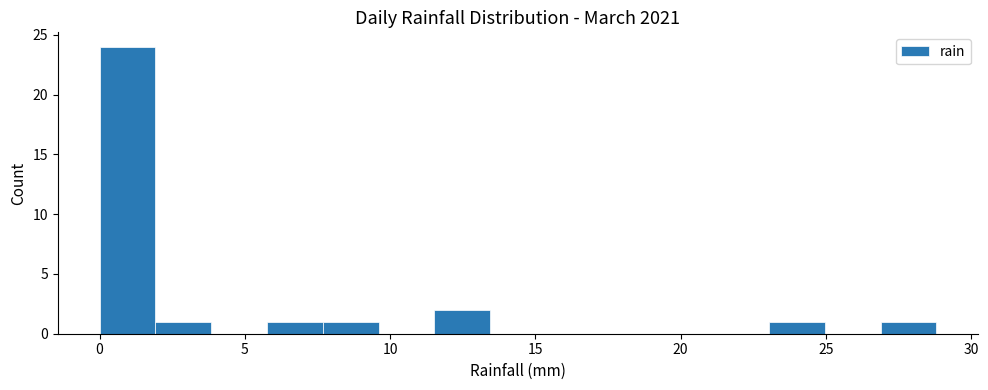

Around what value on the x-axis is the tallest bar? Give the approximate position of its centre, as read against the axis.

1.0